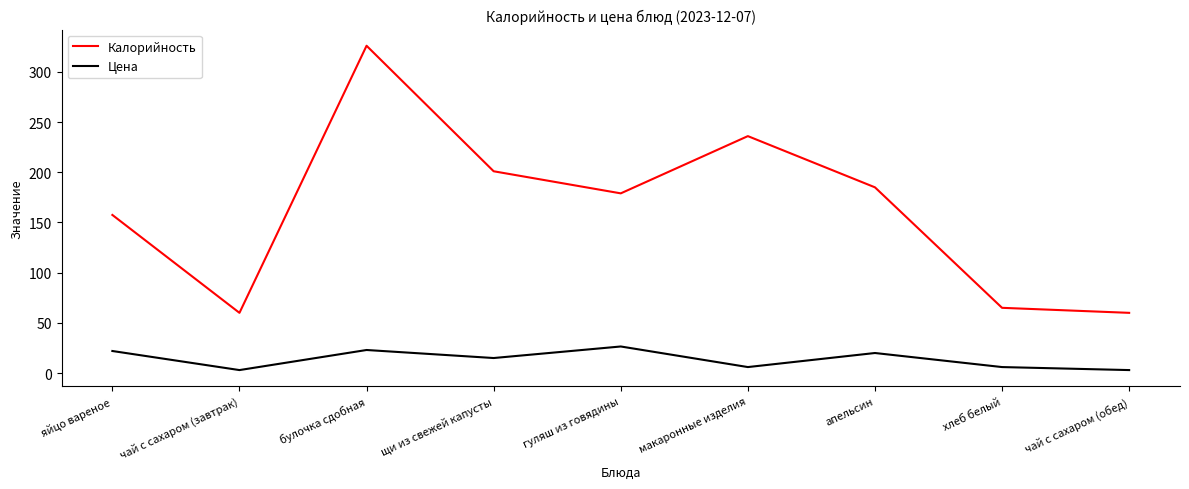

Which series has the largest range (max minus min)?

Калорийность